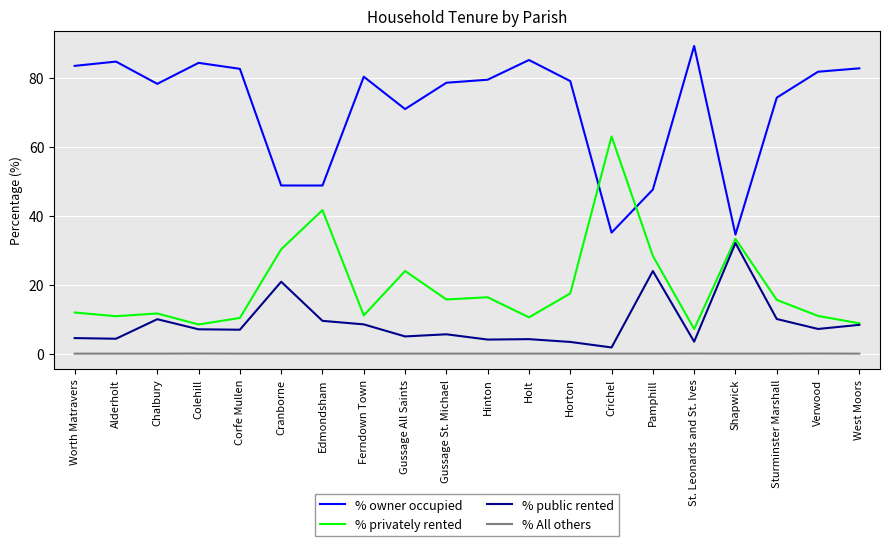

Does the chart display data point markers on the line(s)?

No